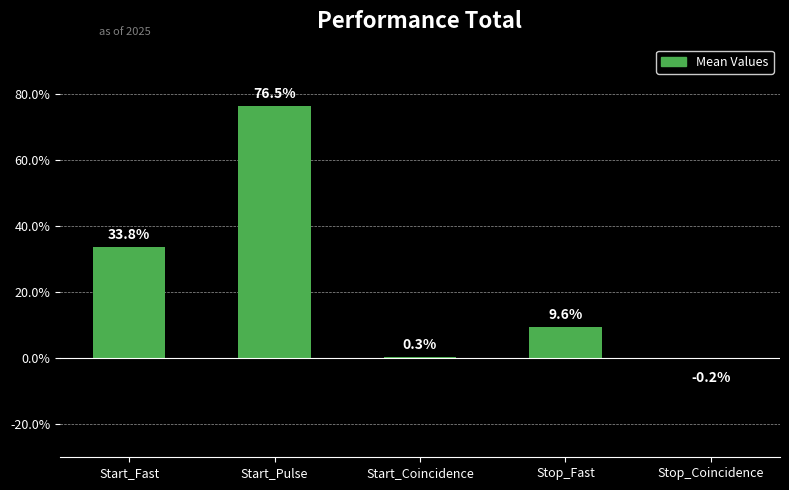

What is the sum of the values at Start_Fast and Start_Pulse?

110.3